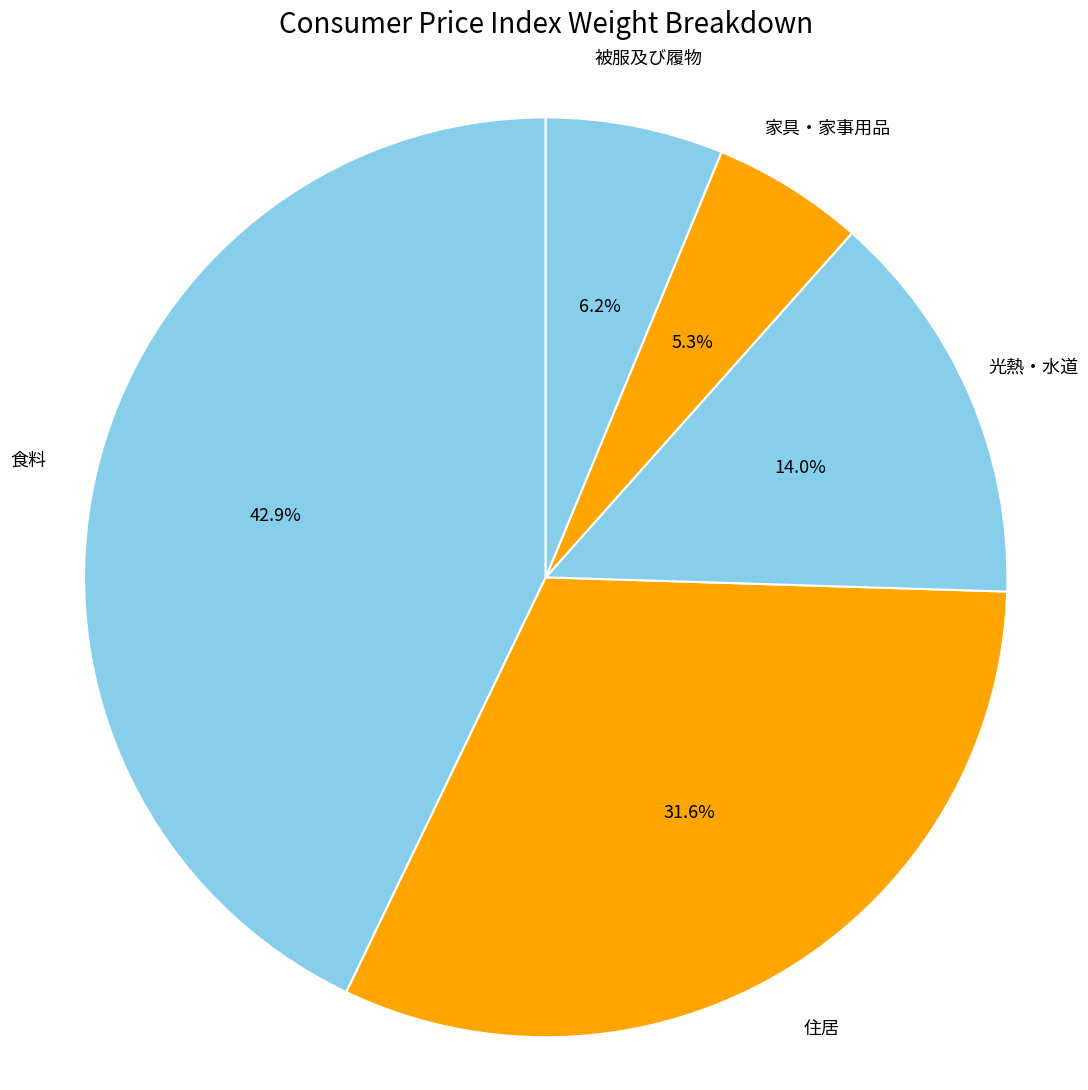

Rank the categories by value from lowest to highest.

家具・家事用品, 被服及び履物, 光熱・水道, 住居, 食料